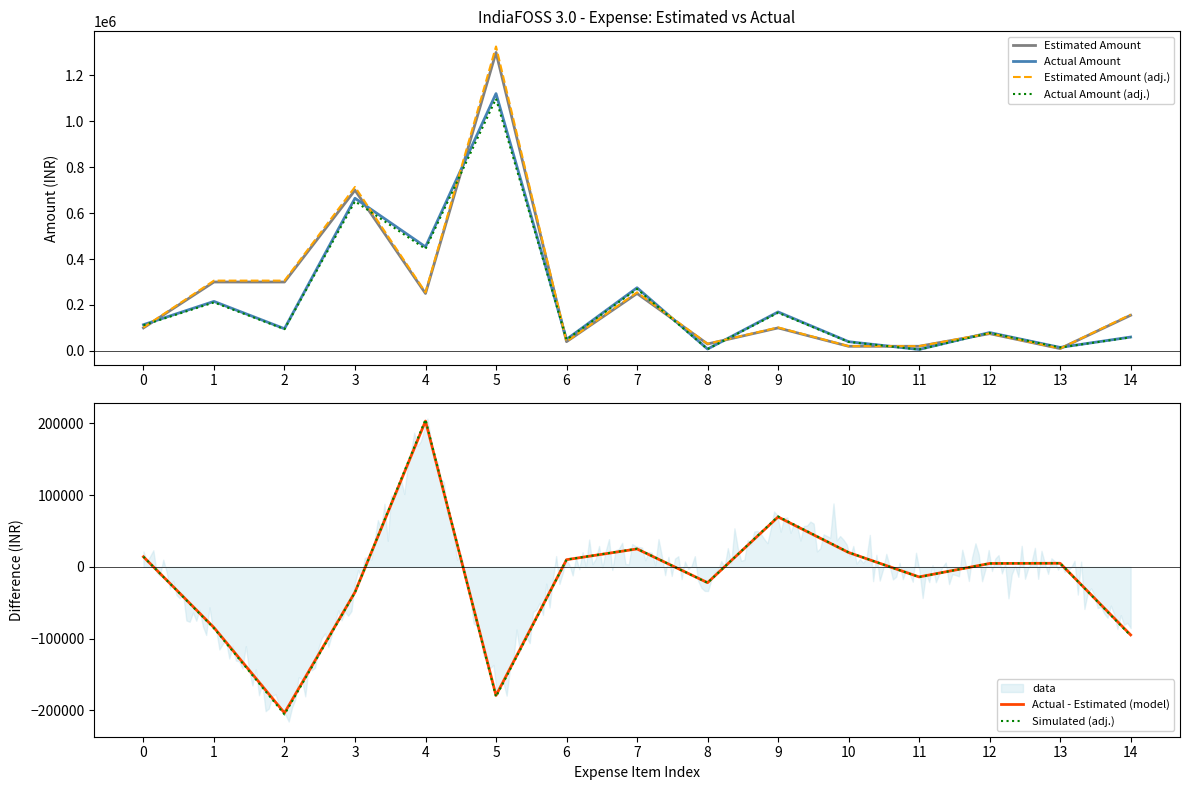

True or false: Actual - Estimated (model) has more than 1 points higher than both neighbors.

True